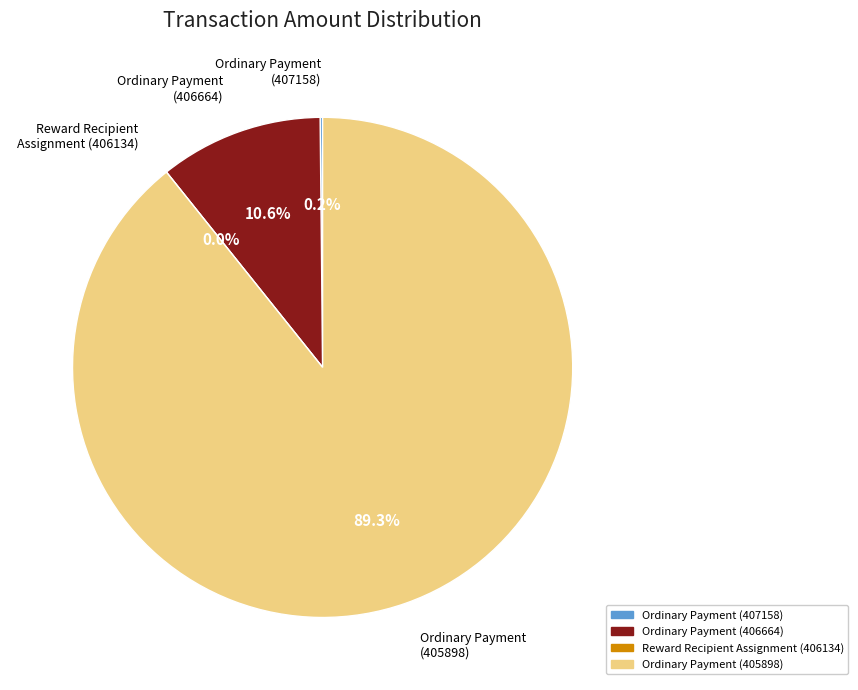

Which slice represents more than half of the pie?

Ordinary Payment (405898)